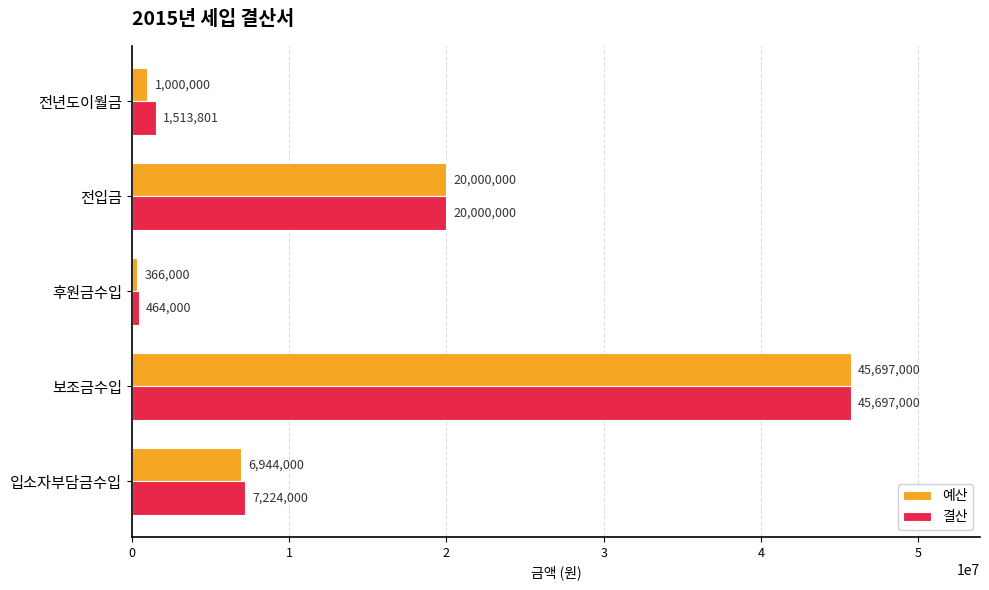

The value of 예산 at 보조금수입 is 45697000. True or false?

True